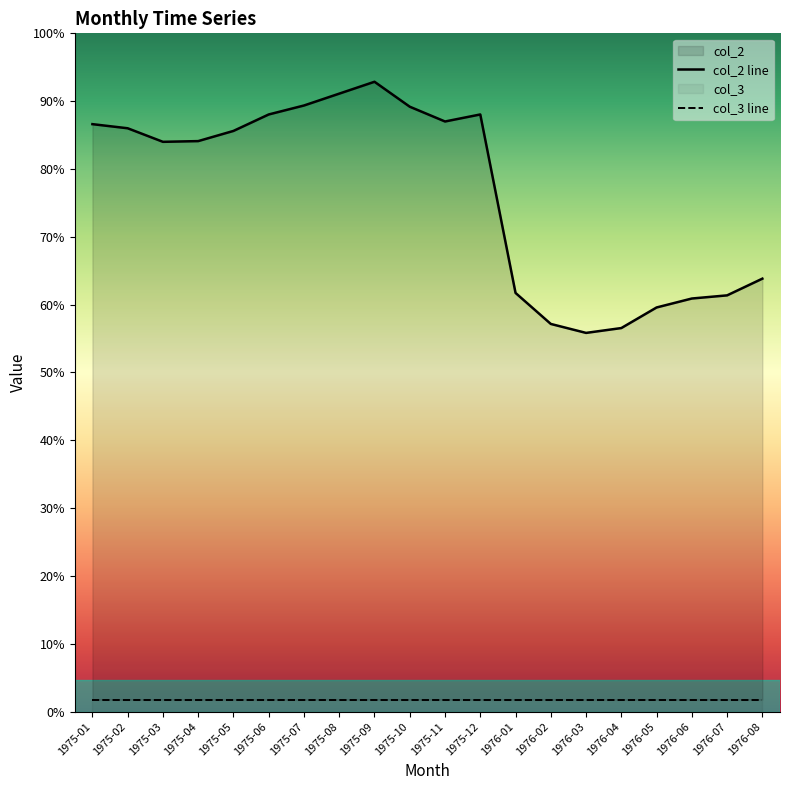

List the labels in order of value, smallest first.

1976-03, 1976-04, 1976-02, 1976-05, 1976-06, 1976-07, 1976-01, 1976-08, 1975-03, 1975-04, 1975-05, 1975-02, 1975-01, 1975-11, 1975-06, 1975-12, 1975-10, 1975-07, 1975-08, 1975-09